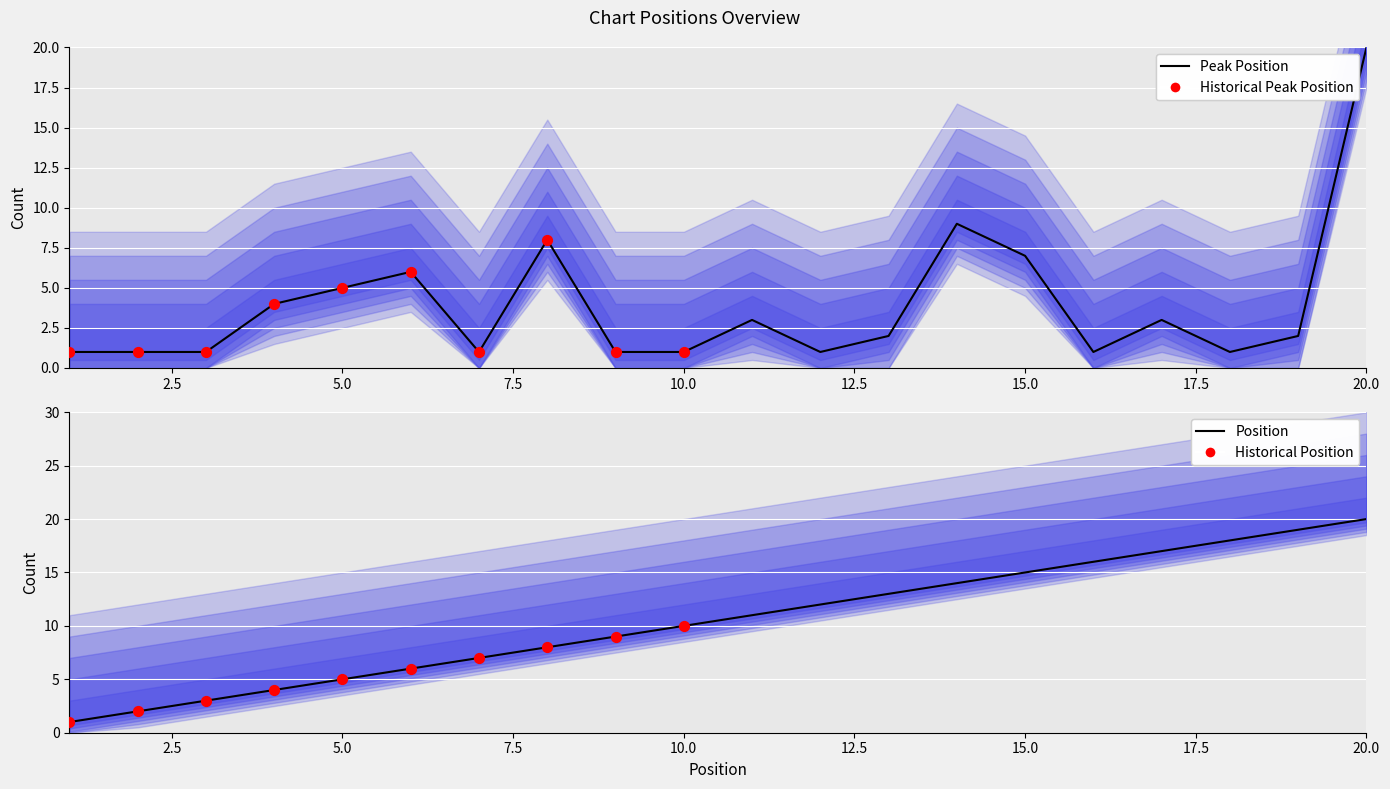

Approximately how many times larger is the value at 4 compared to 19?

2.0